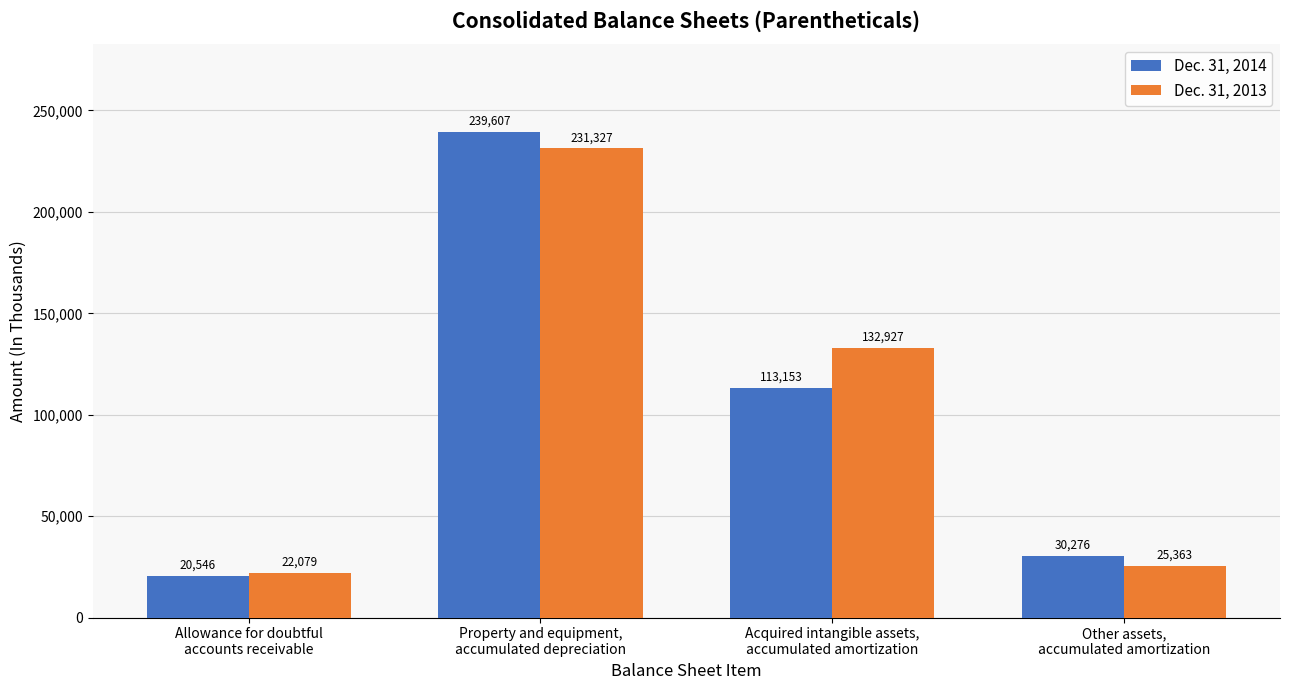

What is the label of the 4th bar from the right?

Allowance for doubtful
accounts receivable